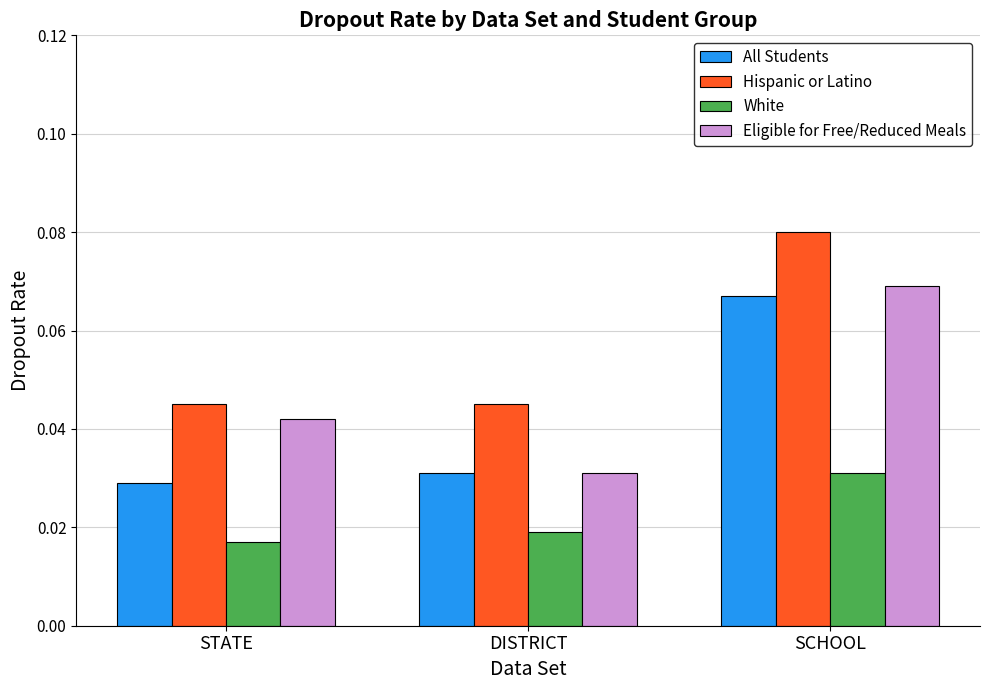

Which category has the highest value across all series?

SCHOOL